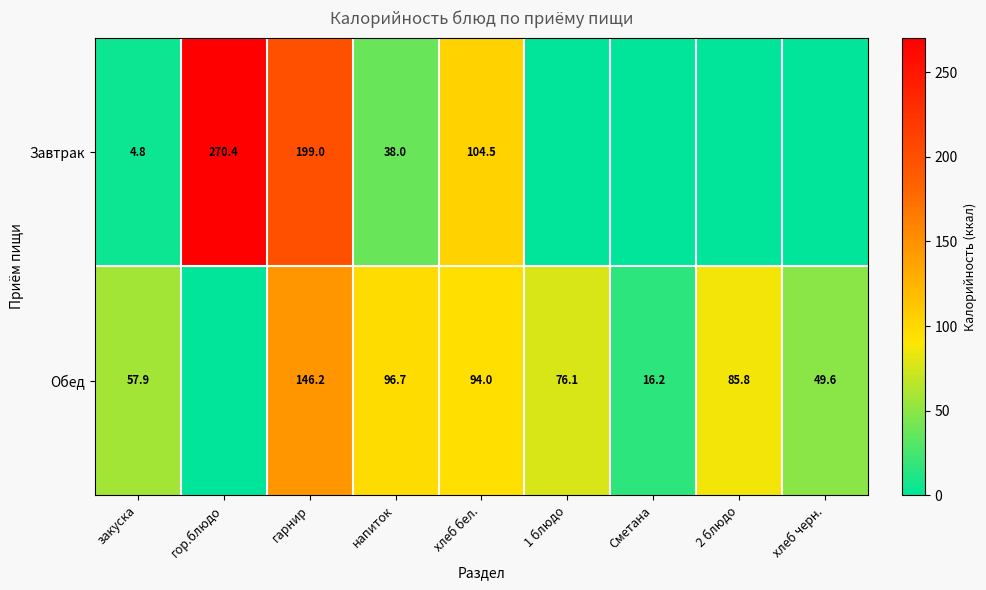

Is the value of Обед at напиток greater than the value of Завтрак at хлеб бел.?

No